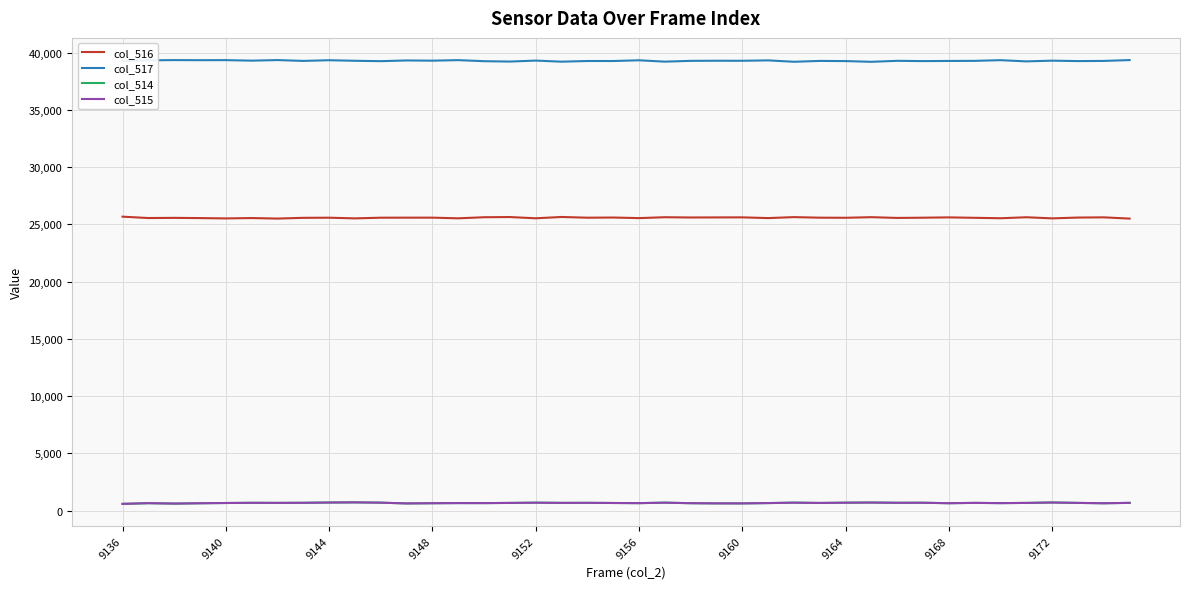

True or false: col_515 and col_517 intersect in this chart.

False